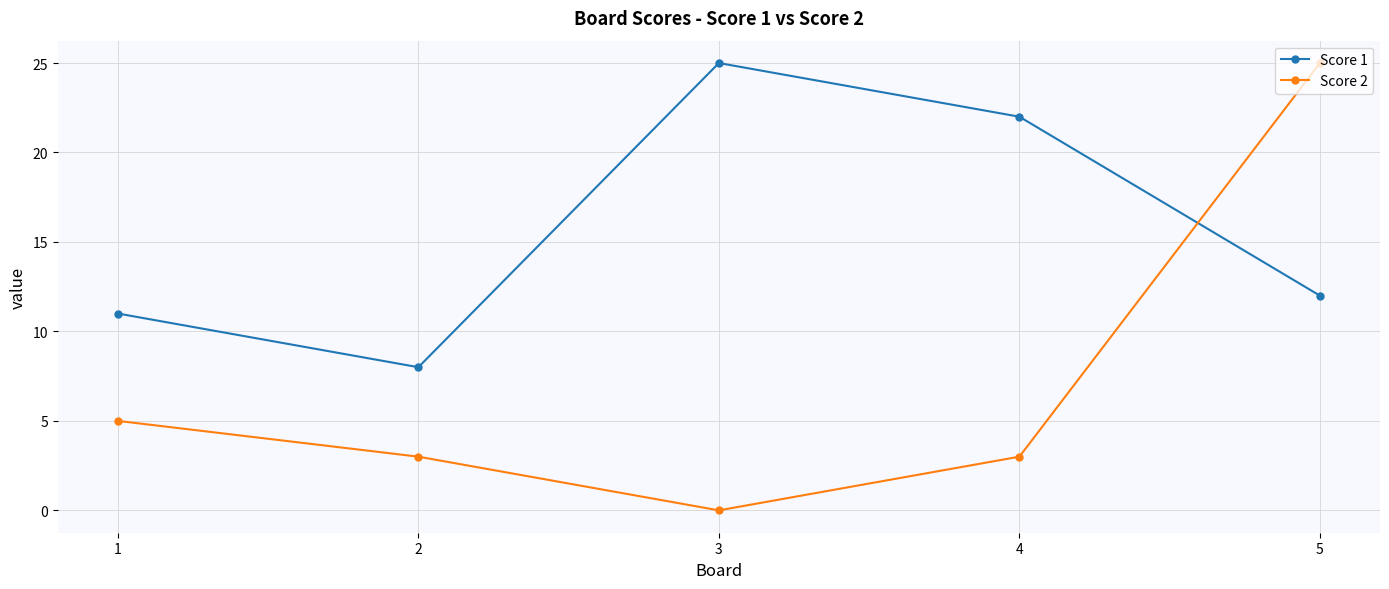

What are all the series names shown in the legend?

Score 1, Score 2